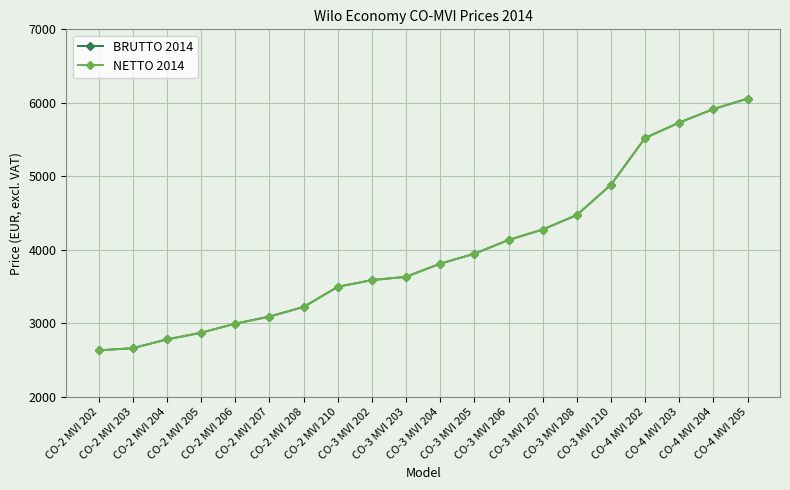

What is the sum of all NETTO 2014 values?

79747